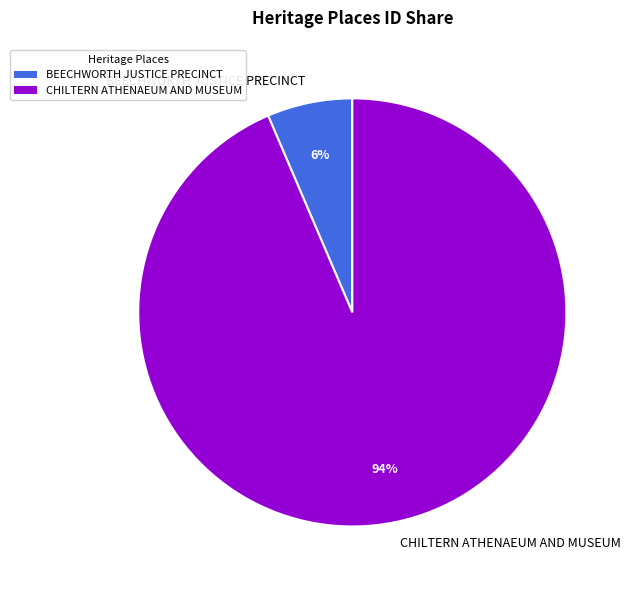

Do BEECHWORTH JUSTICE PRECINCT and CHILTERN ATHENAEUM AND MUSEUM together represent more than half of the pie?

Yes